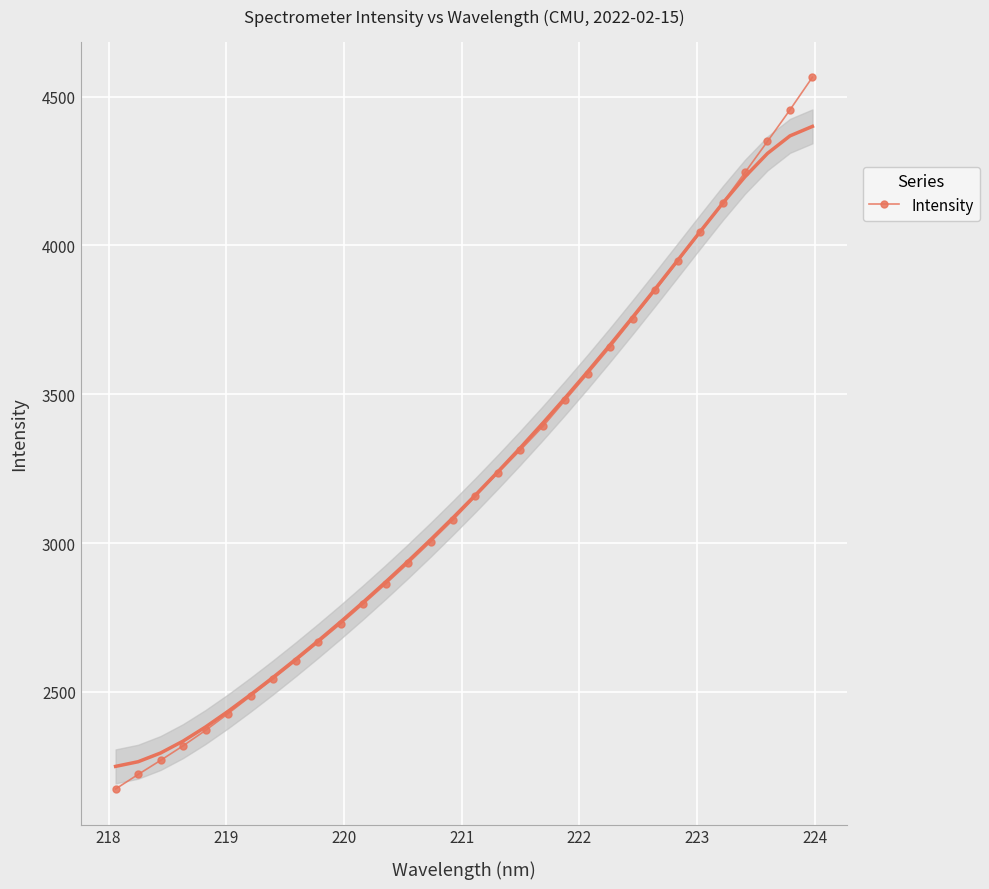

What is the value of the Intensity point at the 15th from the left?

3003.8